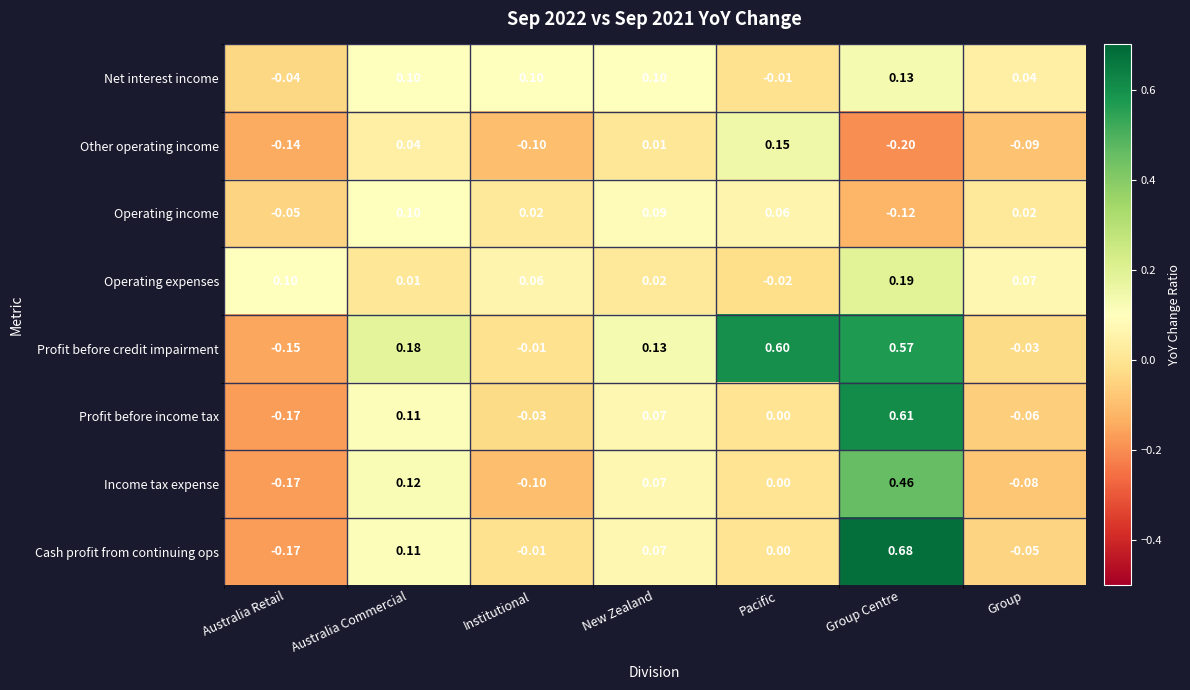

Which label corresponds to the smallest value in the chart?

Group Centre